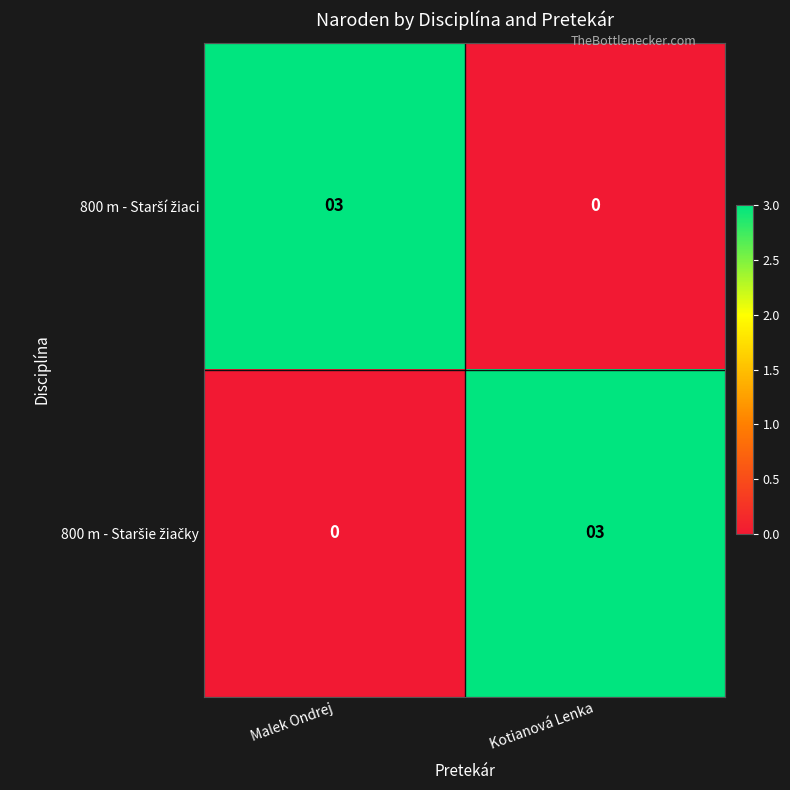

What is the total value across all series at Malek Ondrej?

3